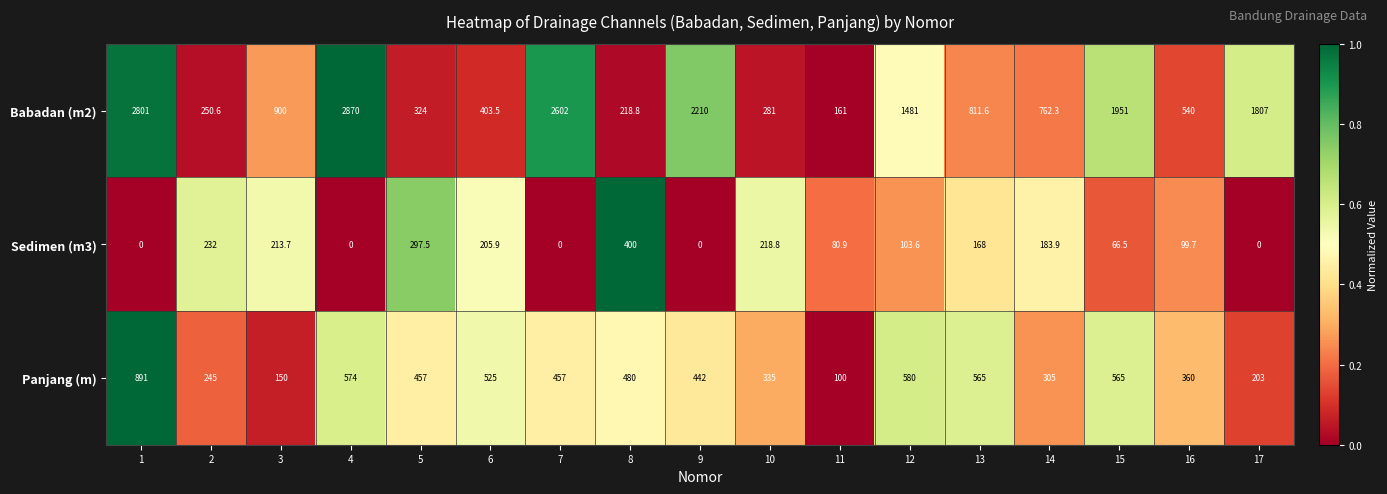

What is the maximum value shown in the chart?

2870.0